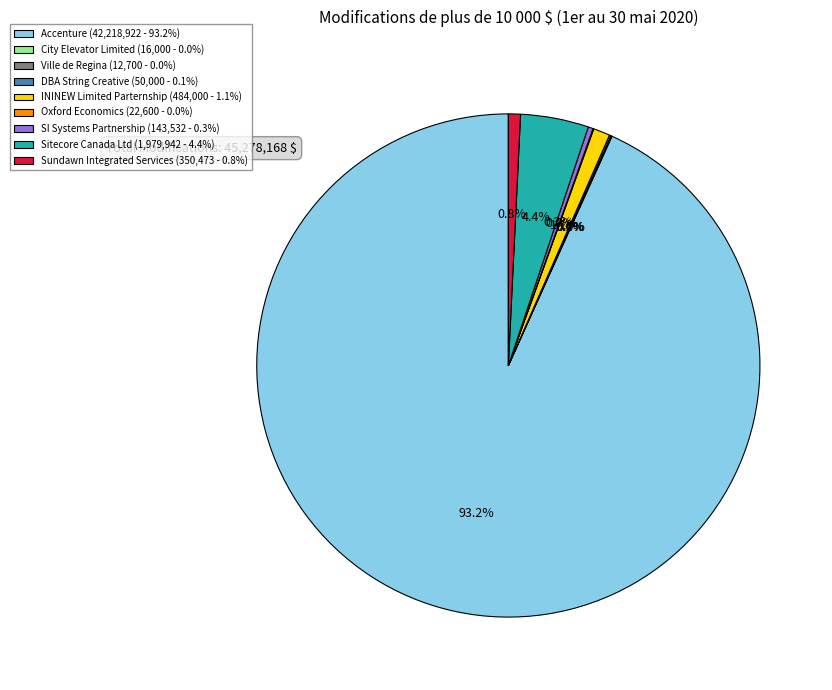

Between Sitecore Canada Ltd (1,979,942 - 4.4%) and SI Systems Partnership (143,532 - 0.3%), which is larger?

Sitecore Canada Ltd (1,979,942 - 4.4%)